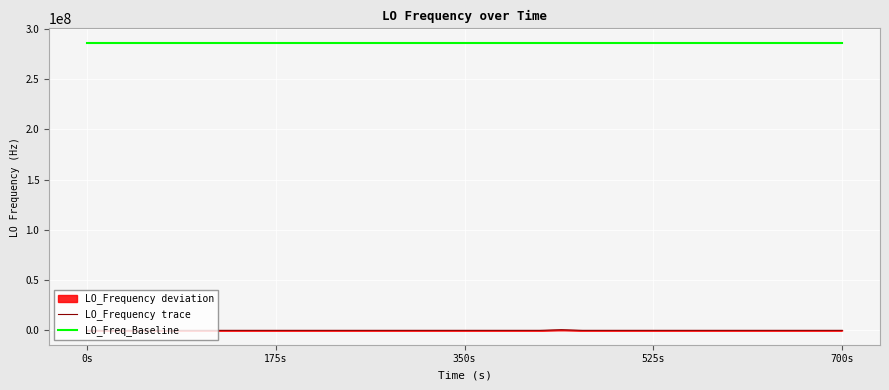

At which label does LO_Freq_Baseline reach its peak?

0s